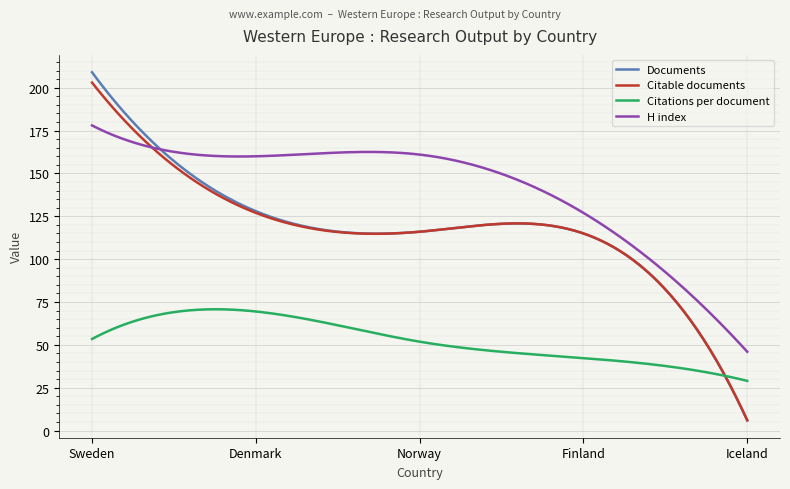

True or false: H index and Citations per document cross at least once.

False